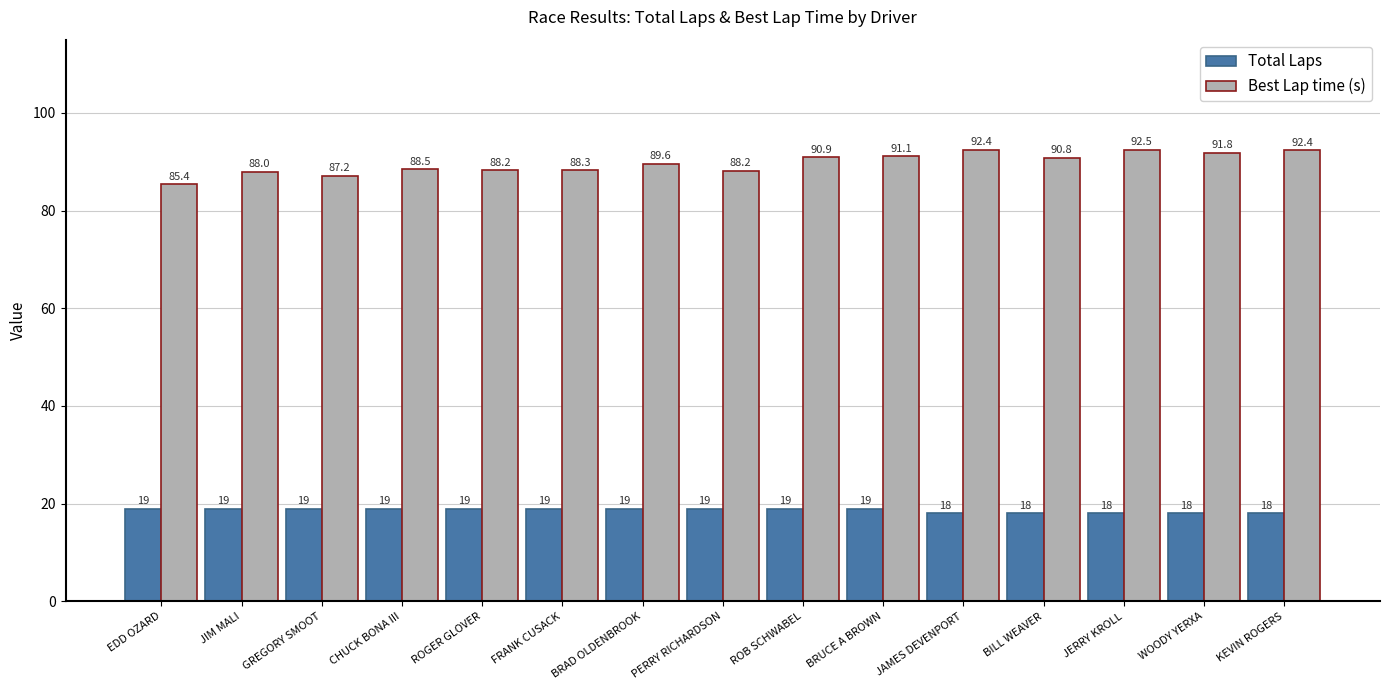

What is the maximum value for Best Lap time (s)?

92.5